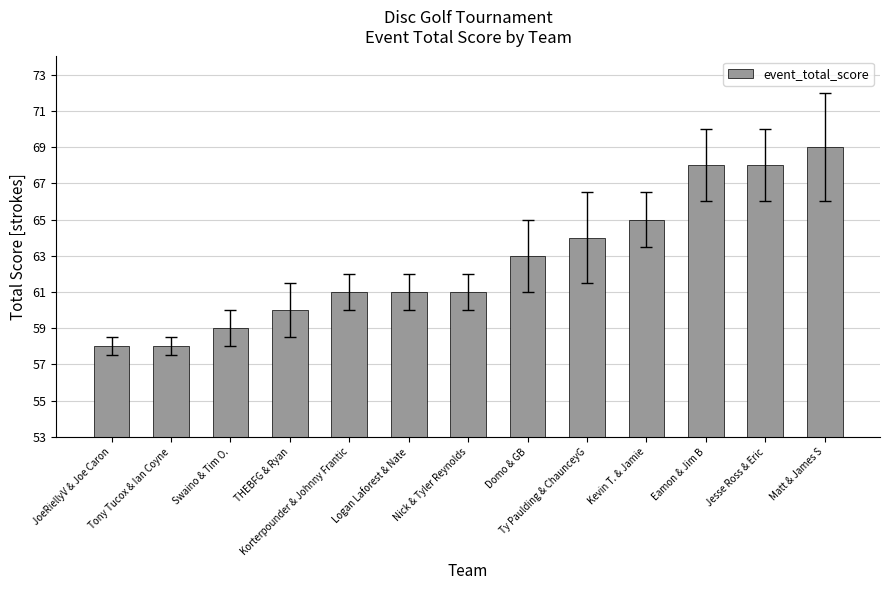

What is the smallest value displayed?

58